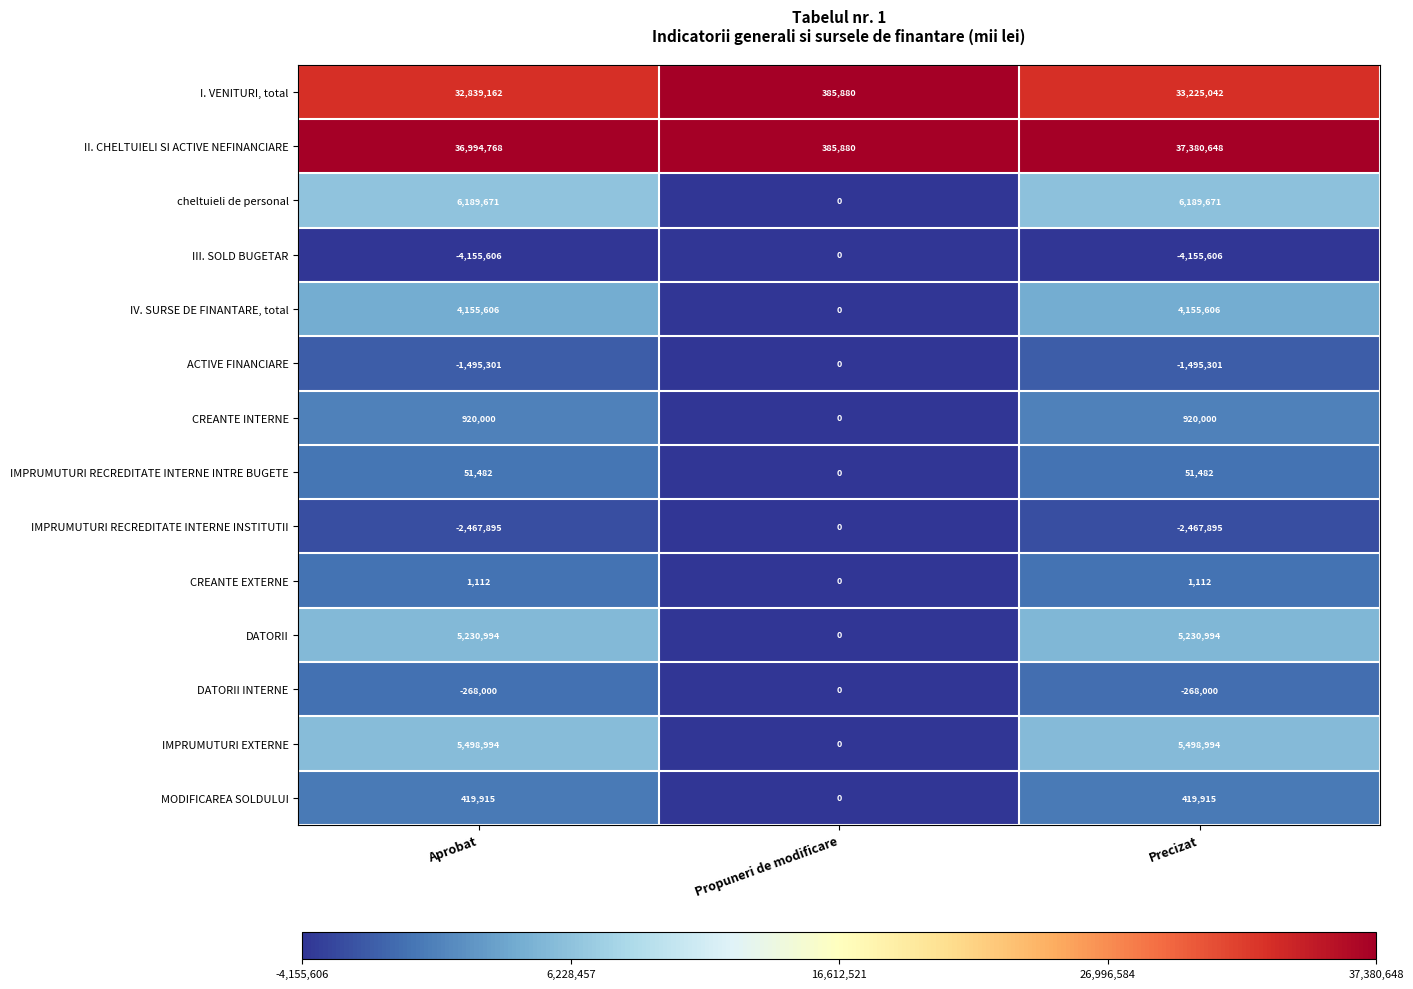

Is it true that IMPRUMUTURI RECREDITATE INTERNE INSTITUTII equals -3297995 at Aprobat?

False